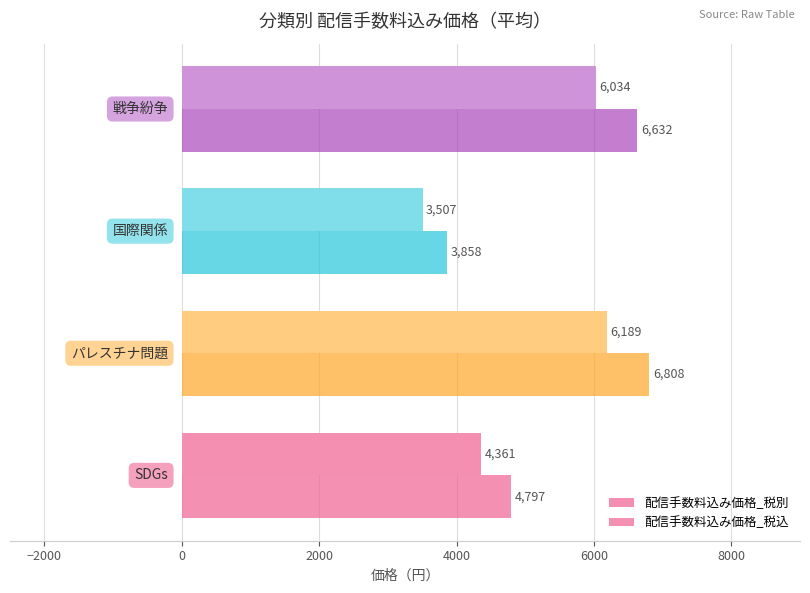

Which series has the largest total across all categories?

配信手数料込み価格_税込